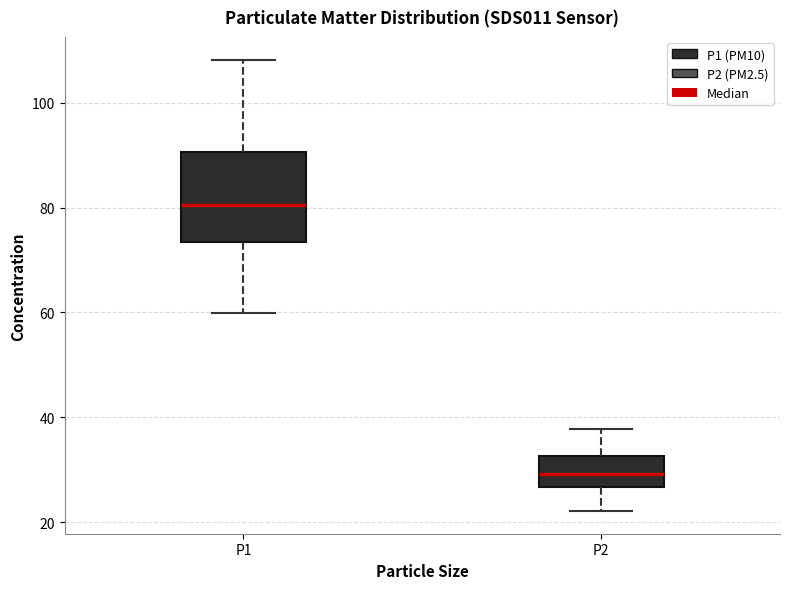

Reading left to right, read every box against the y-axis: the position of its median line, the range the box covers, and the ends of its whiskers. The values are not printed on the chart, so give them approximately, as read against the axis.

P1: median 80, box 74 to 90, whiskers 60 to 108
P2: median 30, box 26 to 32, whiskers 22 to 38